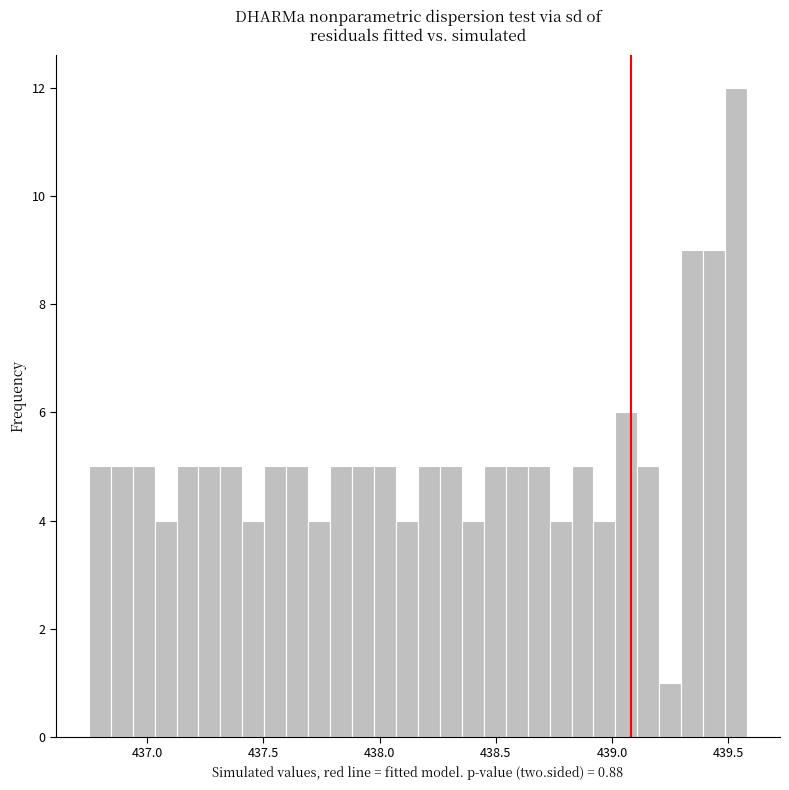

Around what value on the x-axis is the tallest bar? Give the approximate position of its centre, as read against the axis.

439.55